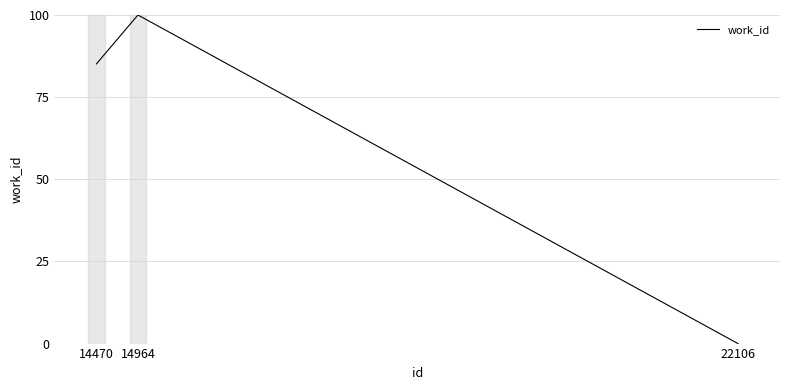

At which category does the chart reach its minimum across all series?

22106